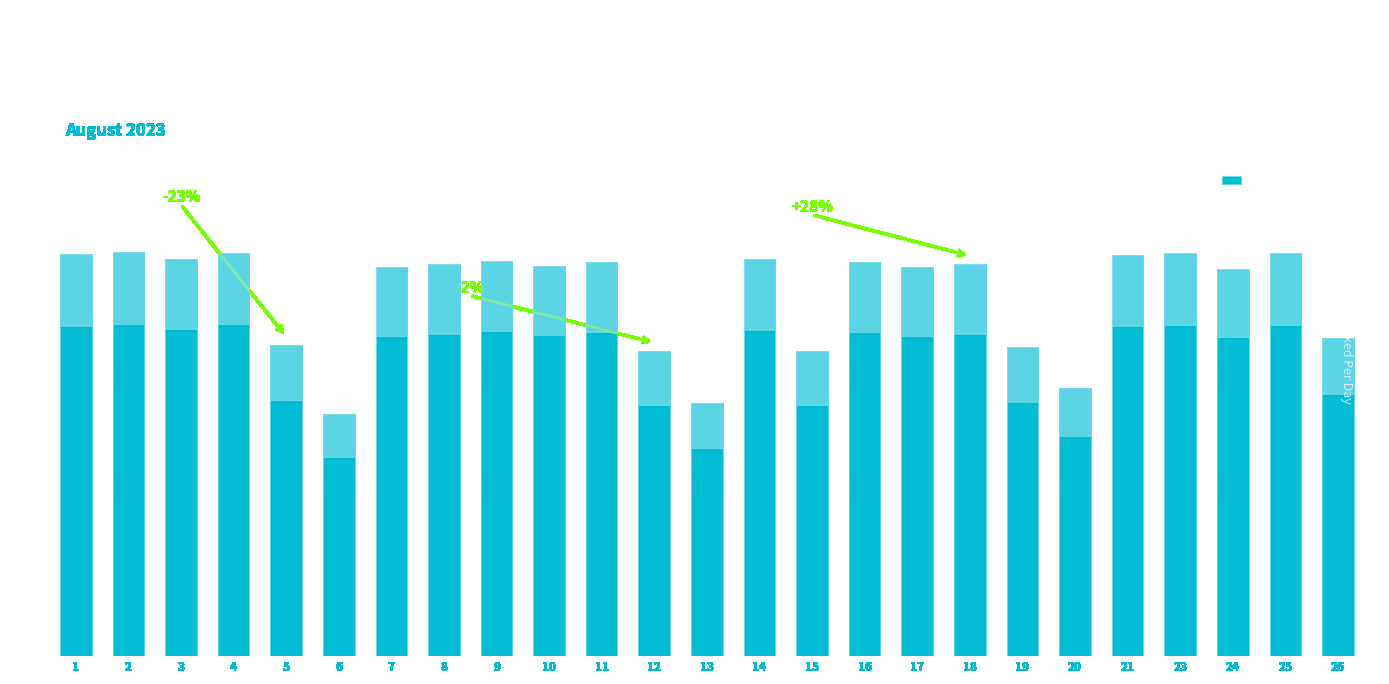

How many bars are there in total?

25